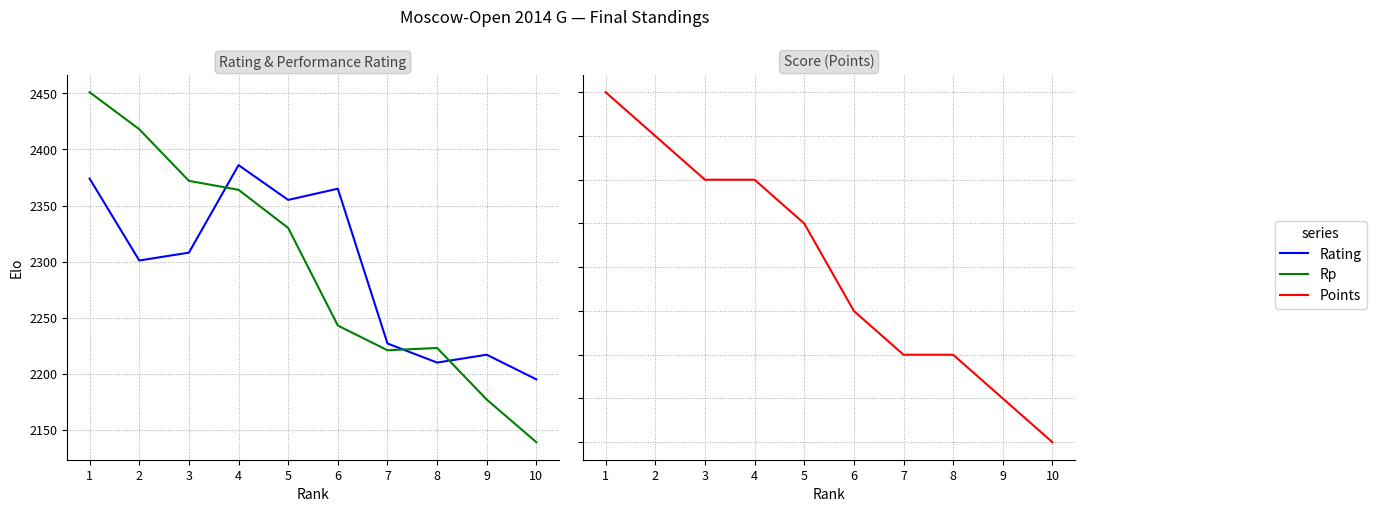

Which series has the largest range (max minus min)?

Rp